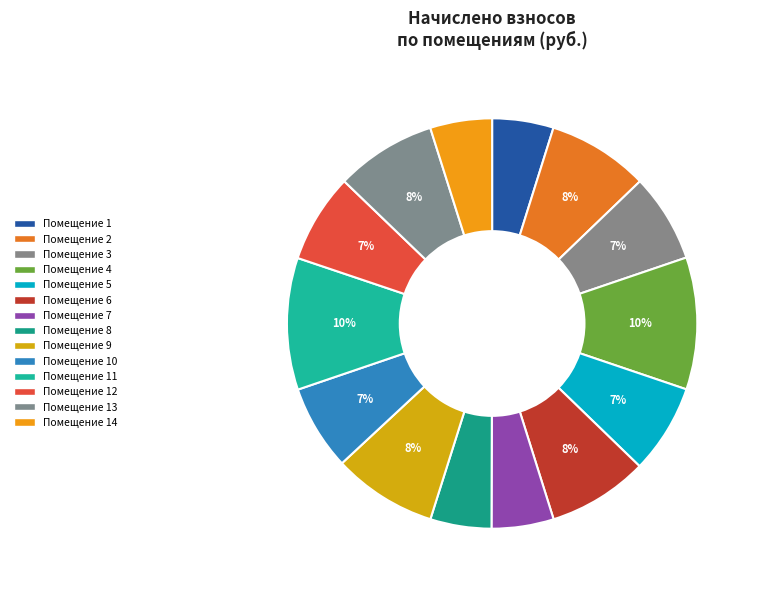

Count the number of slices in the pie.

14